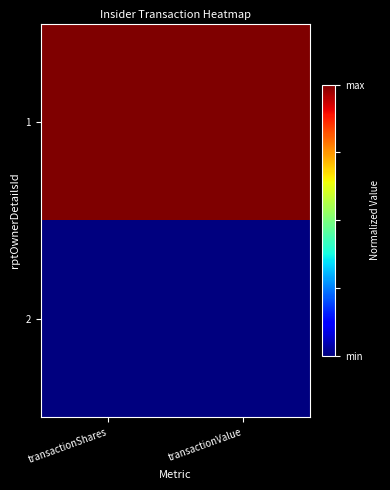

What is the difference between the highest and lowest values at transactionShares?

1